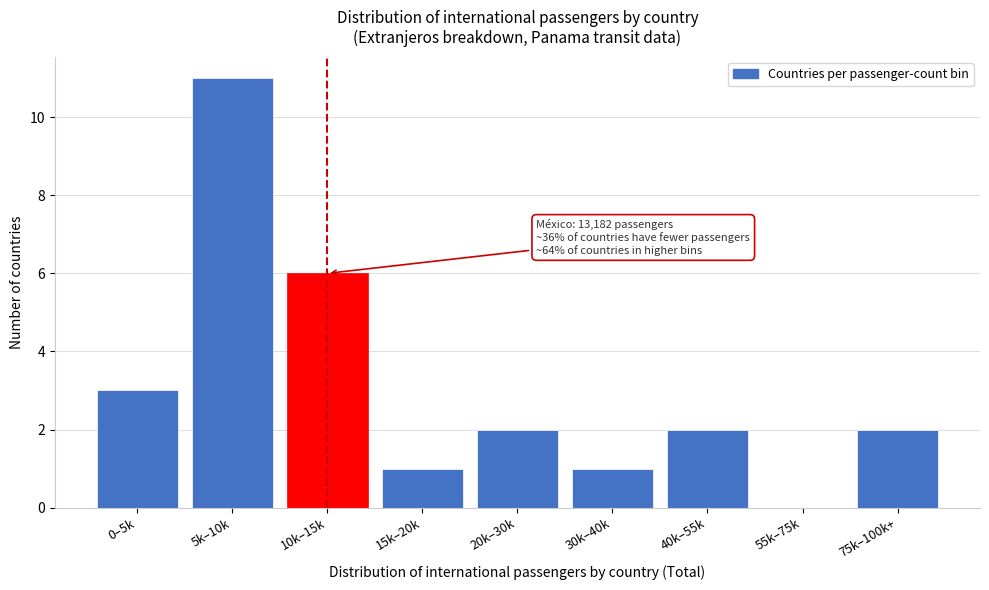

Reading left to right, transcribe all the data shown in this chart.

0–5k=3	5k–10k=11	10k–15k=6	15k–20k=1	20k–30k=2	30k–40k=1	40k–55k=2	55k–75k=0	75k–100k+=2